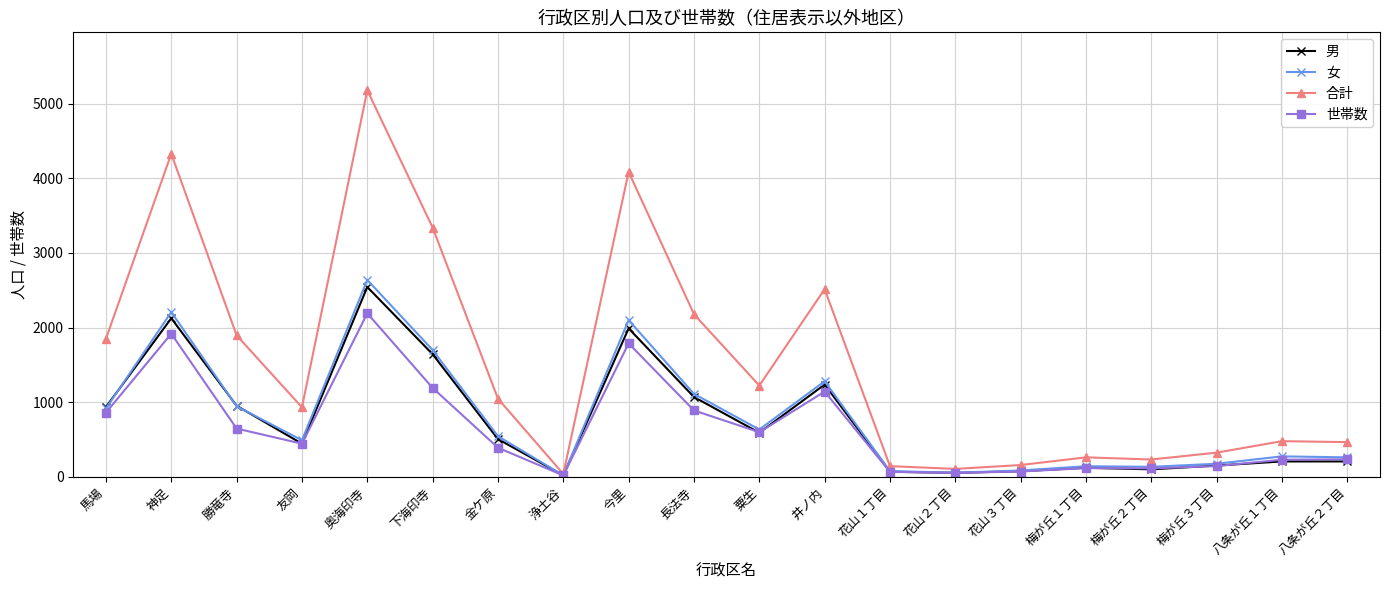

Which series has the widest spread of values?

合計